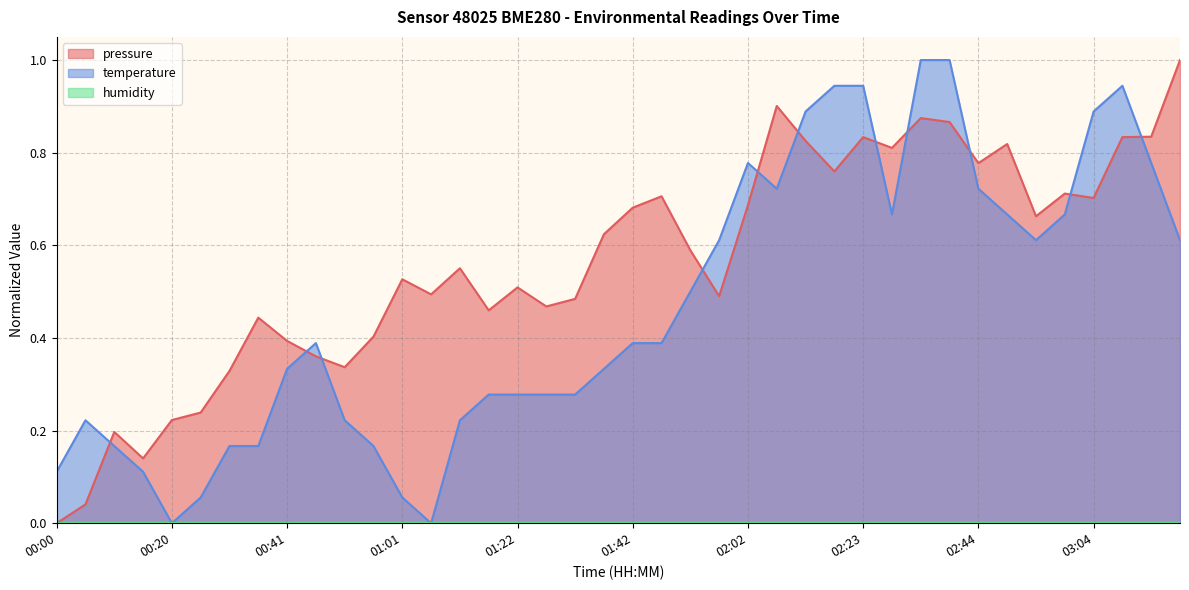

The value of pressure at 02:38 is 0.9. True or false?

True